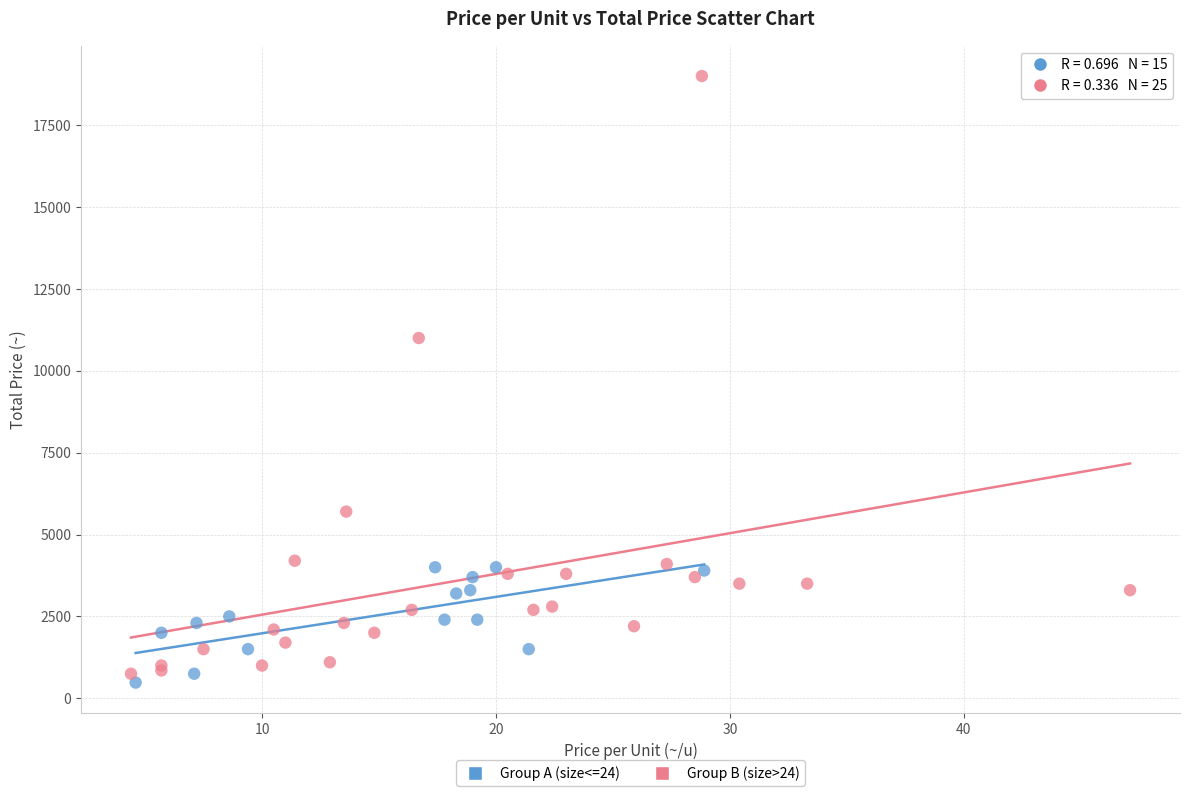

What are all the series names shown in the legend?

Group A (size<=24), Group B (size>24)